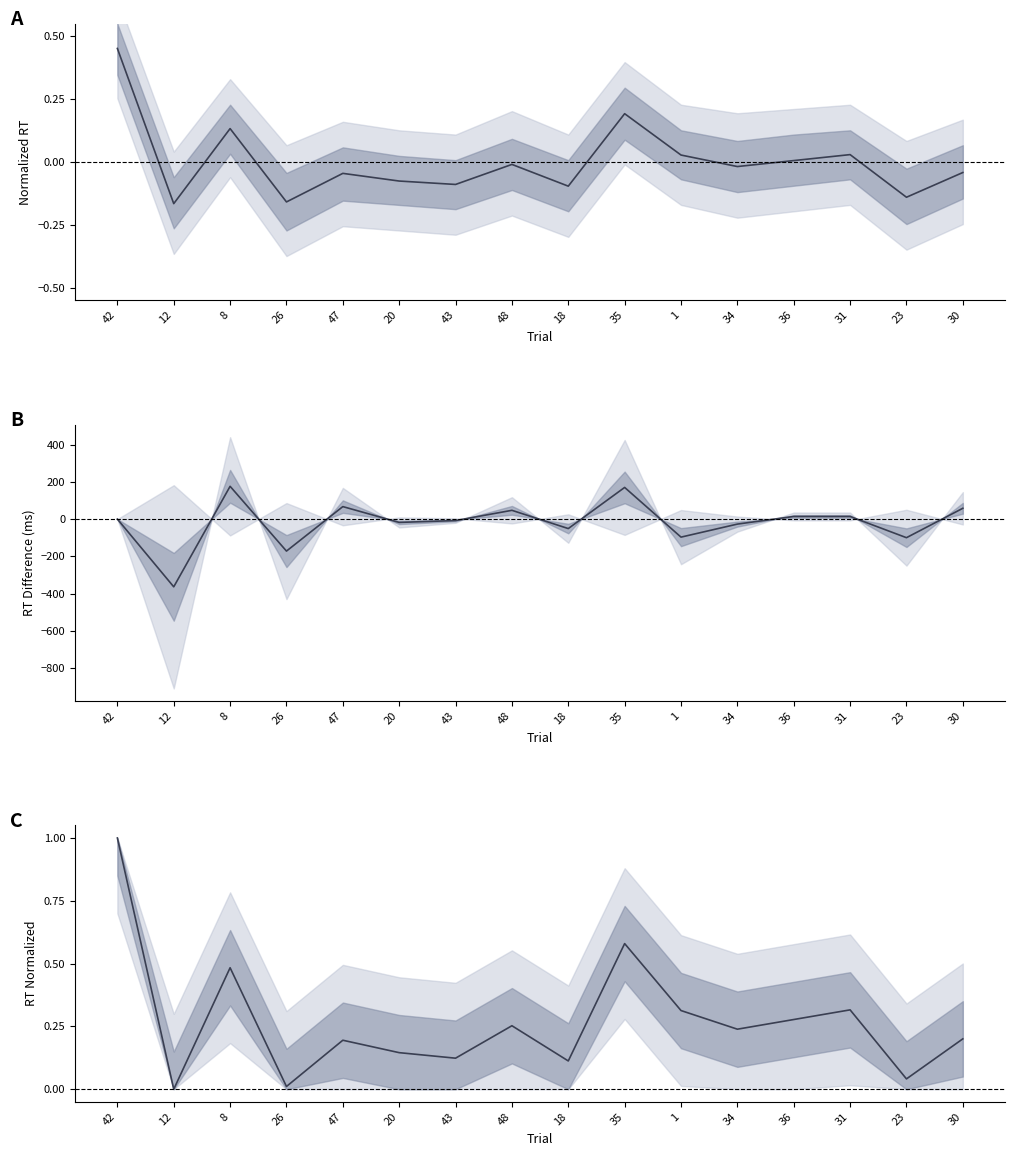

Reading left to right, what are all the values shown in this chart?

Reaction Time (normalized): 42=0.5	12=-0.2	8=0.1	26=-0.2	47=-0.0	20=-0.1	43=-0.1	48=-0.0	18=-0.1	35=0.2	1=0.0	34=-0.0	36=0.0	31=0.0	23=-0.1	30=-0.0
RT Difference: 42=0.0	12=-364.0	8=176.0	26=-172.0	47=67.0	20=-18.0	43=-8.0	48=47.0	18=-51.0	35=170.0	1=-97.0	34=-27.0	36=14.0	31=14.0	23=-100.0	30=58.0
RT Normalized [0,1]: 42=1.0	12=0.0	8=0.5	26=0.0	47=0.2	20=0.1	43=0.1	48=0.3	18=0.1	35=0.6	1=0.3	34=0.2	36=0.3	31=0.3	23=0.0	30=0.2